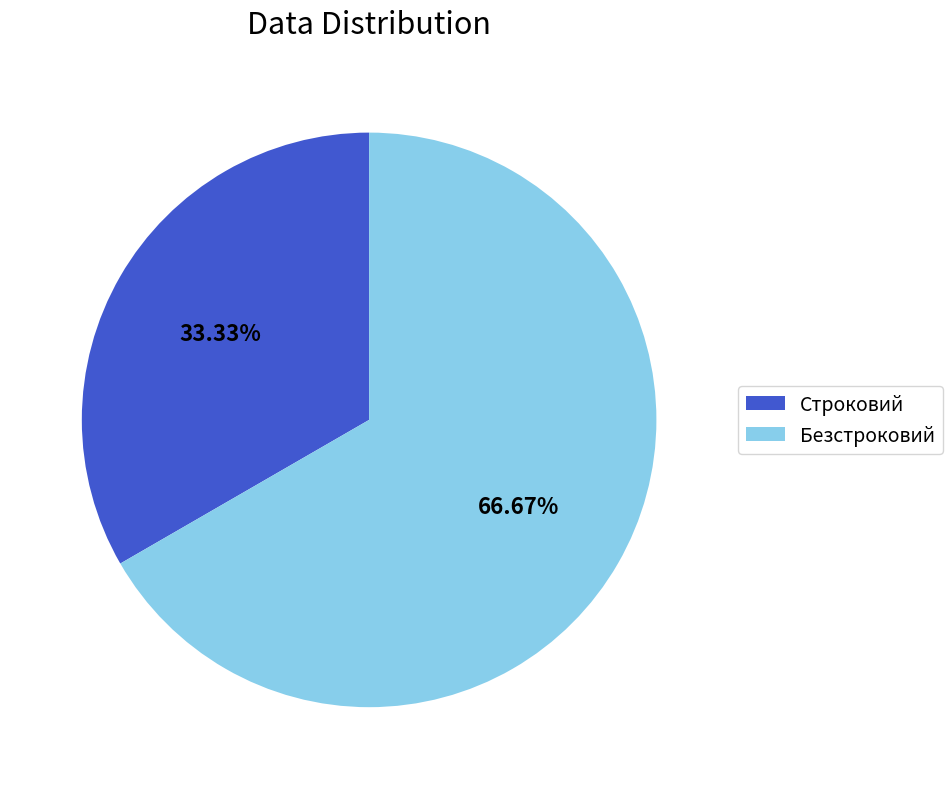

What is the ratio of the value at Безстроковий to the value at Строковий?

2.0